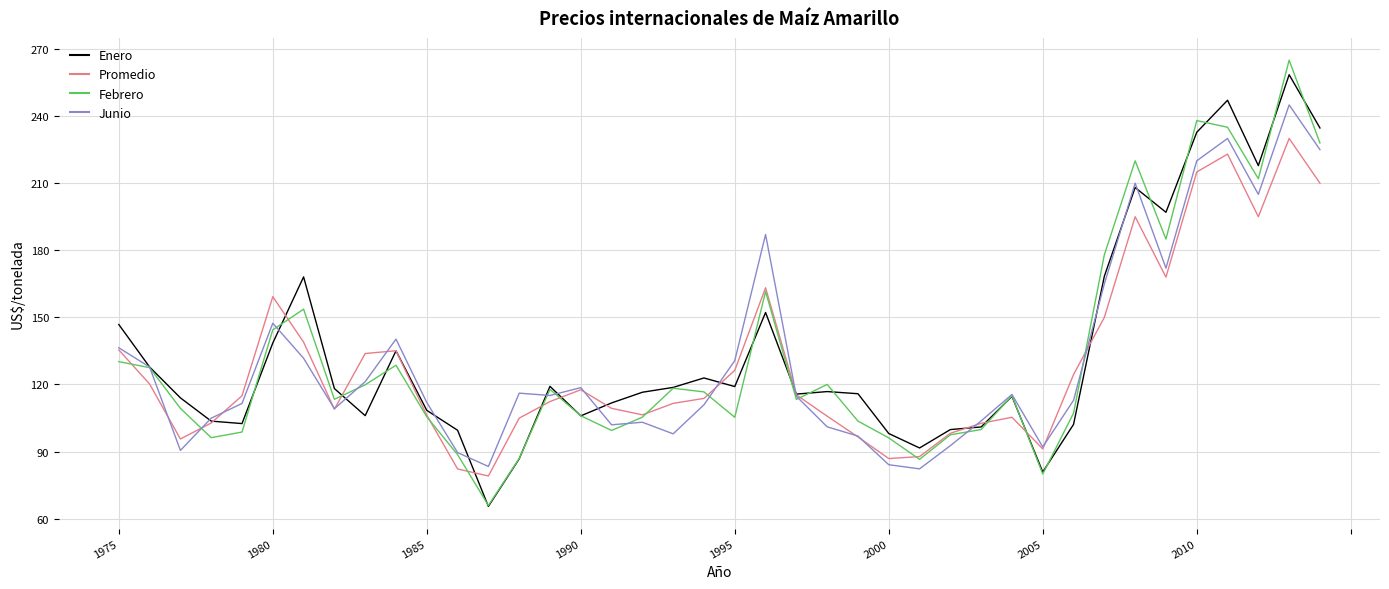

What is the maximum value shown in the chart?

265.0